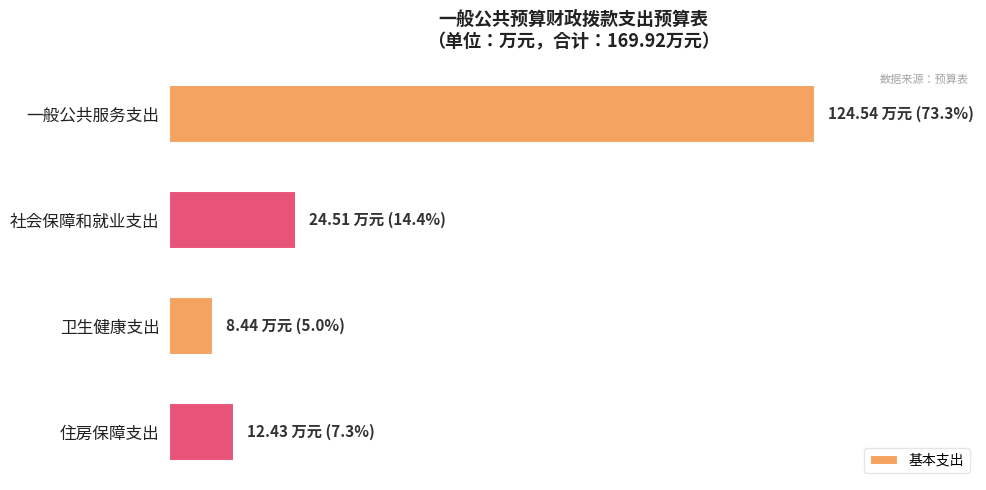

What is the minimum value shown in the chart?

8.4